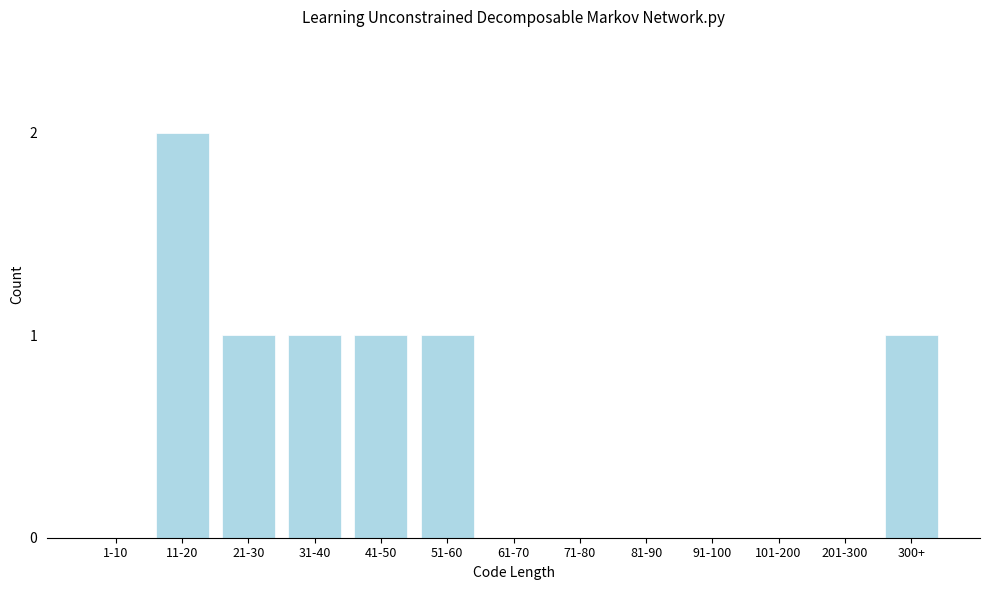

Reading right to left, extract all data points from this chart.

300+=1	201-300=0	101-200=0	91-100=0	81-90=0	71-80=0	61-70=0	51-60=1	41-50=1	31-40=1	21-30=1	11-20=2	1-10=0